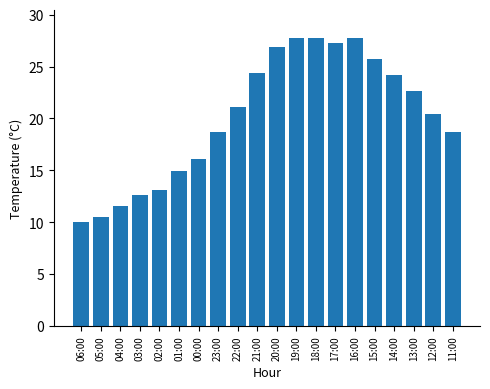

What position from the right is 03:00?

17